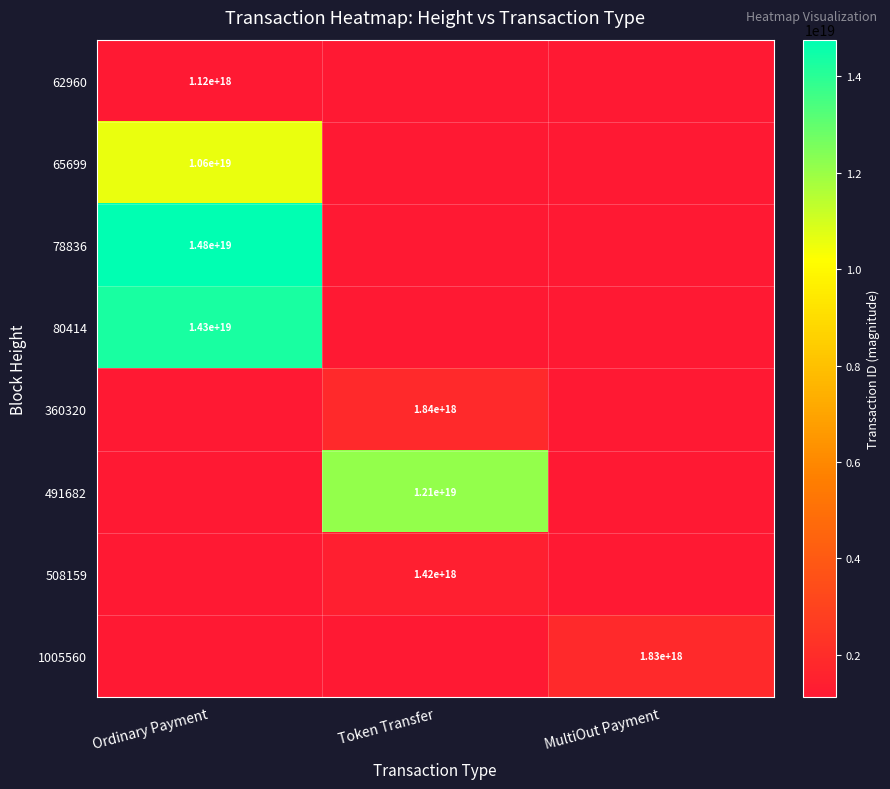

True or false: 65699 has a value of 6772752105844291584 at Ordinary Payment.

False